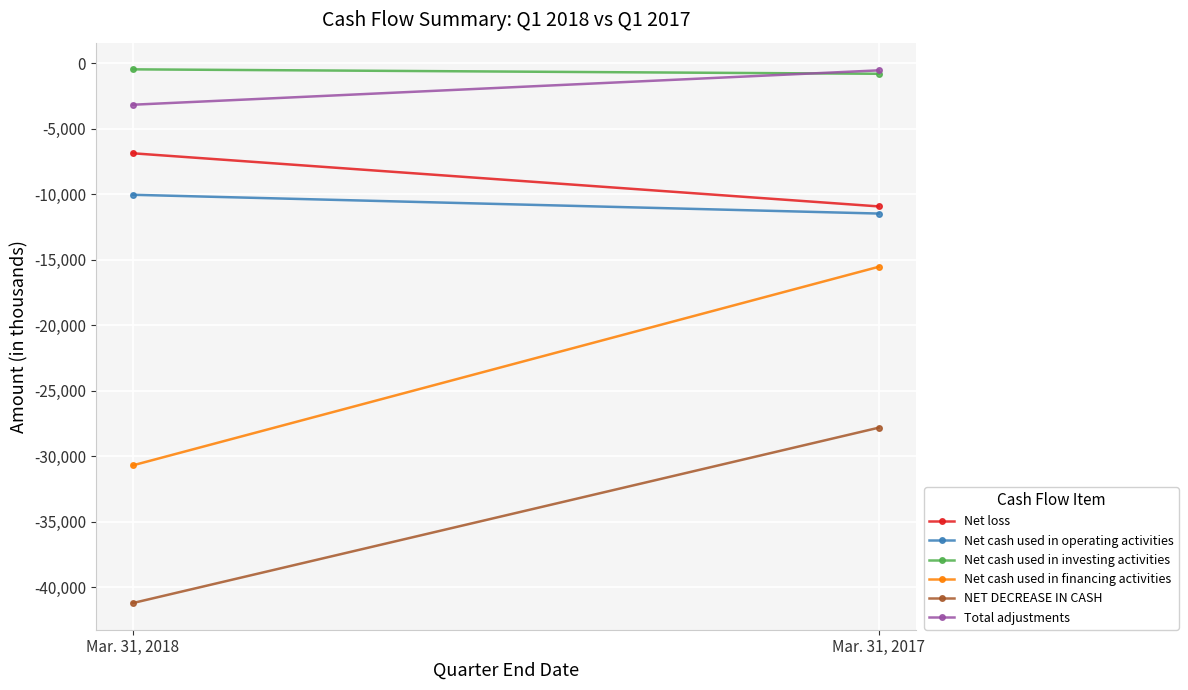

Which series changed the most between Mar. 31, 2018 and Mar. 31, 2017?

Net cash used in financing activities